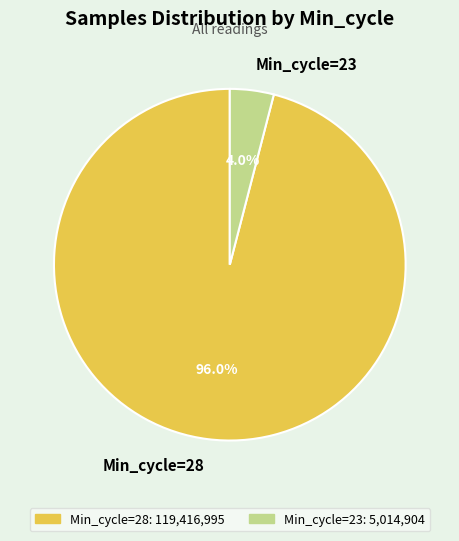

Rank the categories by value from highest to lowest.

Min_cycle=28, Min_cycle=23